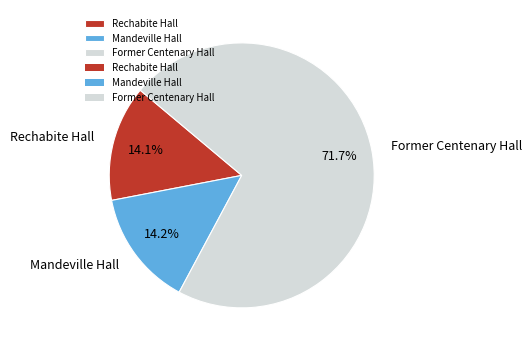

What is the ratio of the value at Former Centenary Hall to the value at Rechabite Hall?

5.1